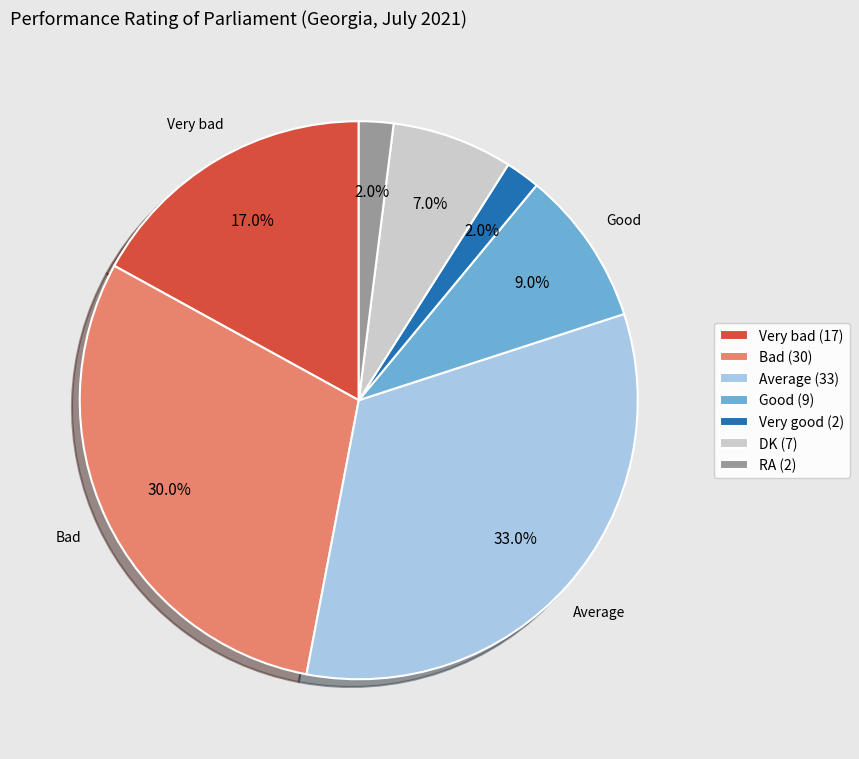

How many segments does this pie chart have?

7